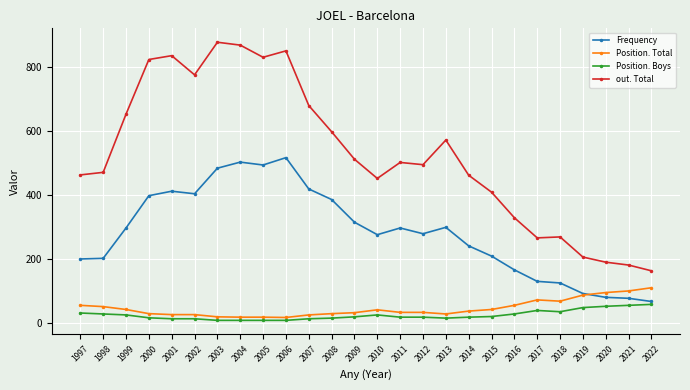

What is the difference between the second highest and minimum values in the Position. Boys series?

47